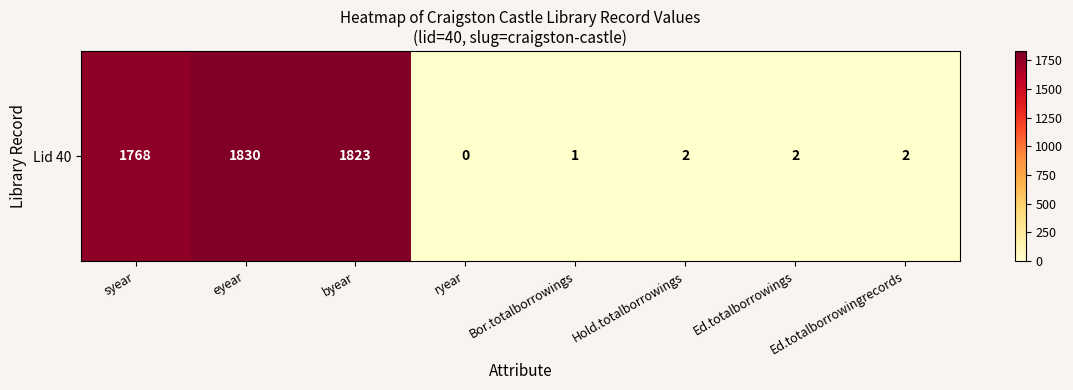

Which label corresponds to the largest value in the chart?

eyear